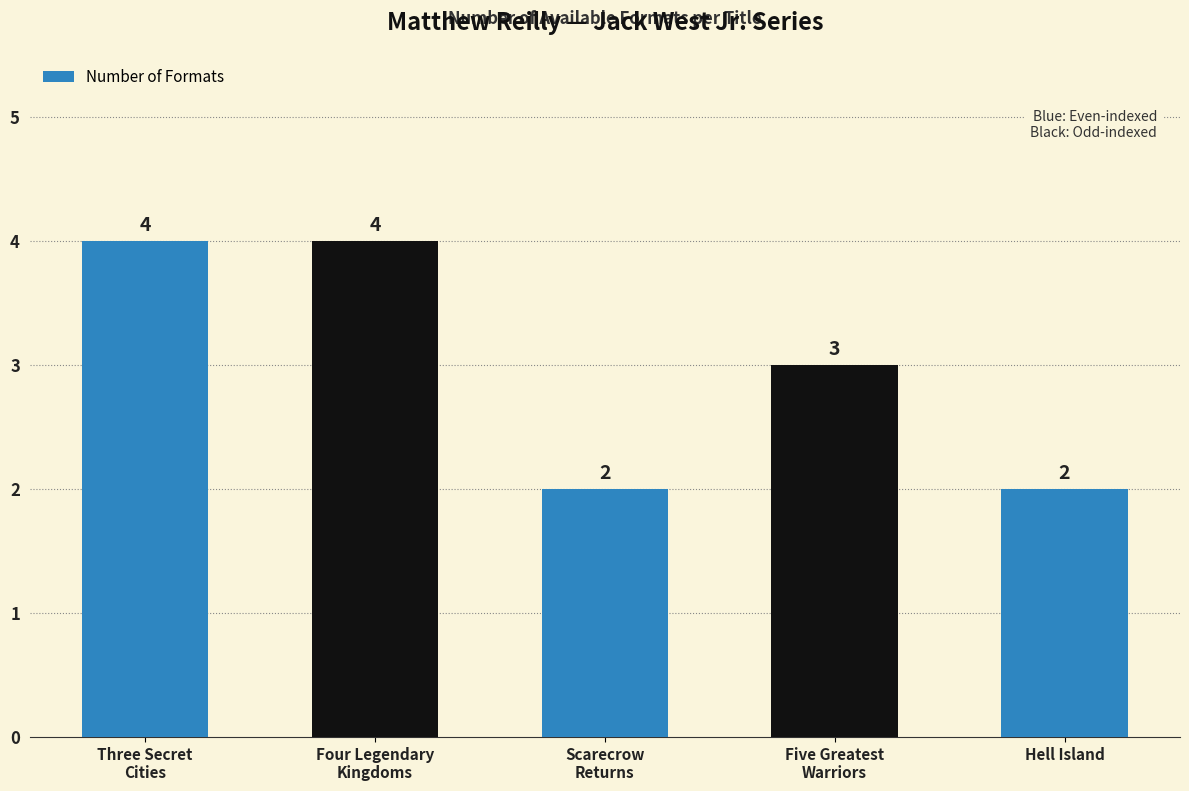

Reading left to right, what are all the values shown in this chart?

Three Secret
Cities=4	Four Legendary
Kingdoms=4	Scarecrow
Returns=2	Five Greatest
Warriors=3	Hell Island=2